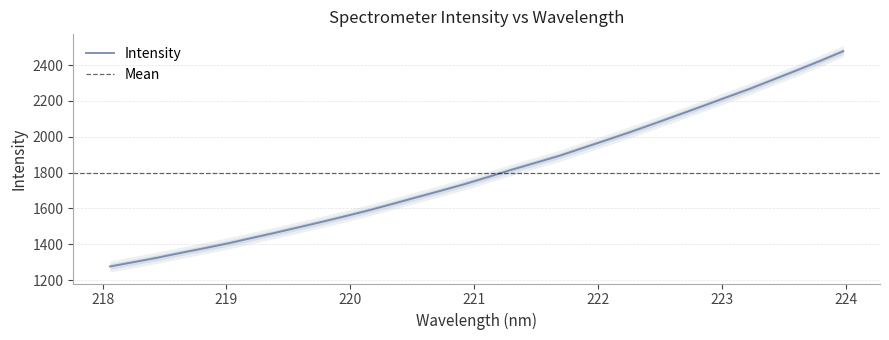

What is the highest value of the Intensity series?

2477.5